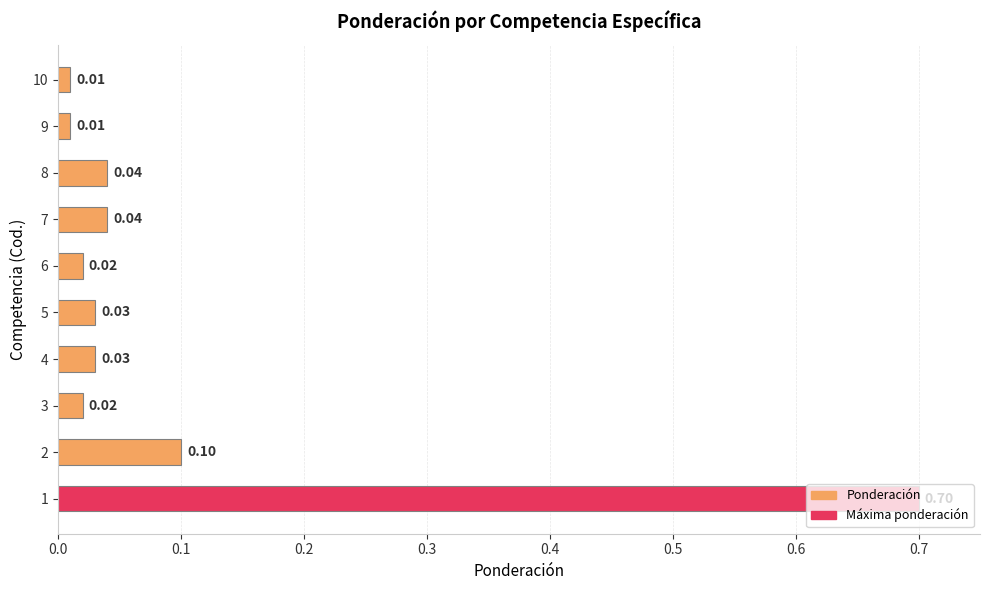

What is the difference between the maximum and minimum values?

0.7